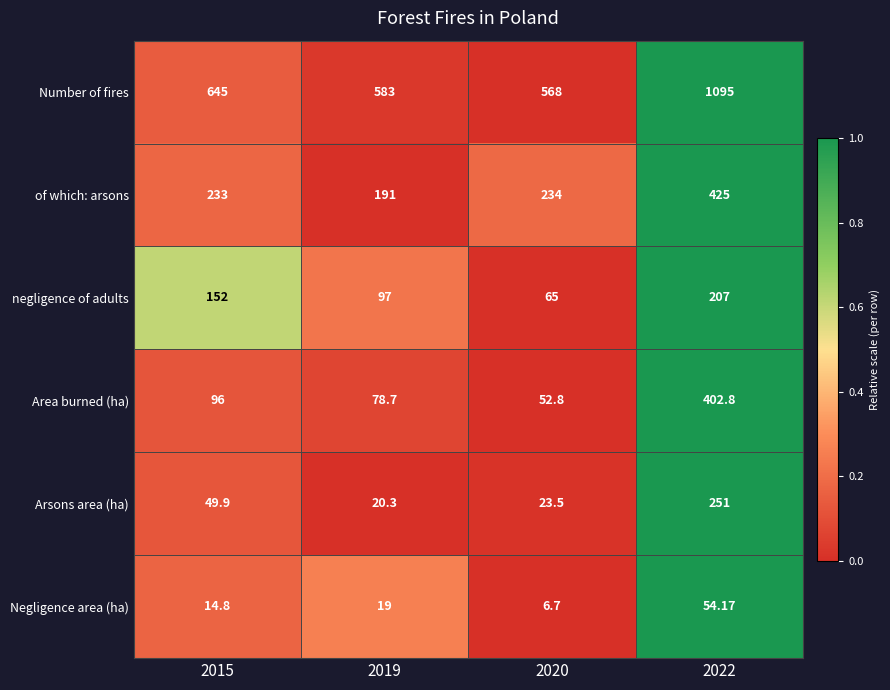

Which category has the highest value across all series?

2022